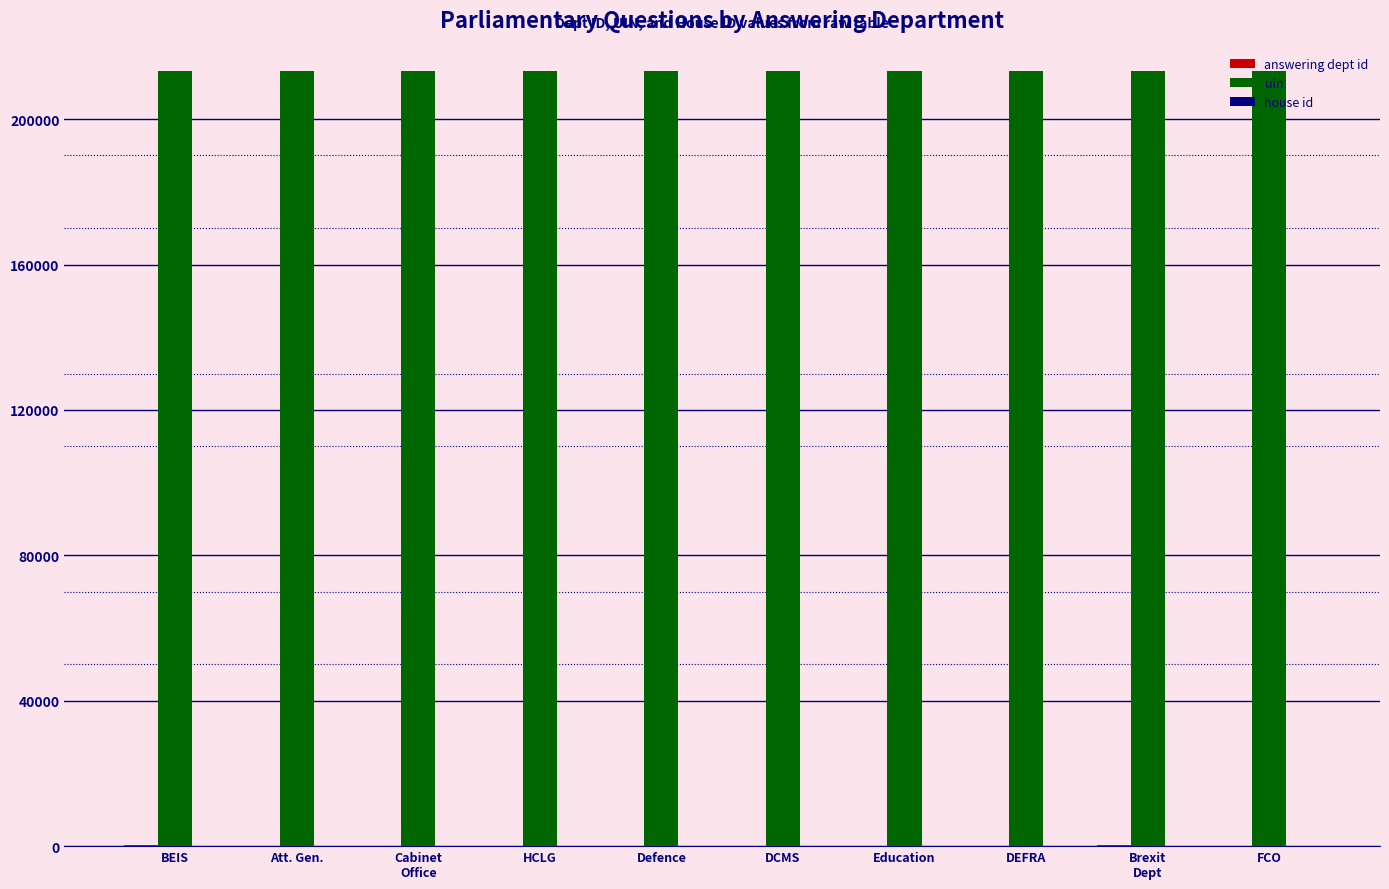

The value of uin at Cabinet
Office is 213173. True or false?

True